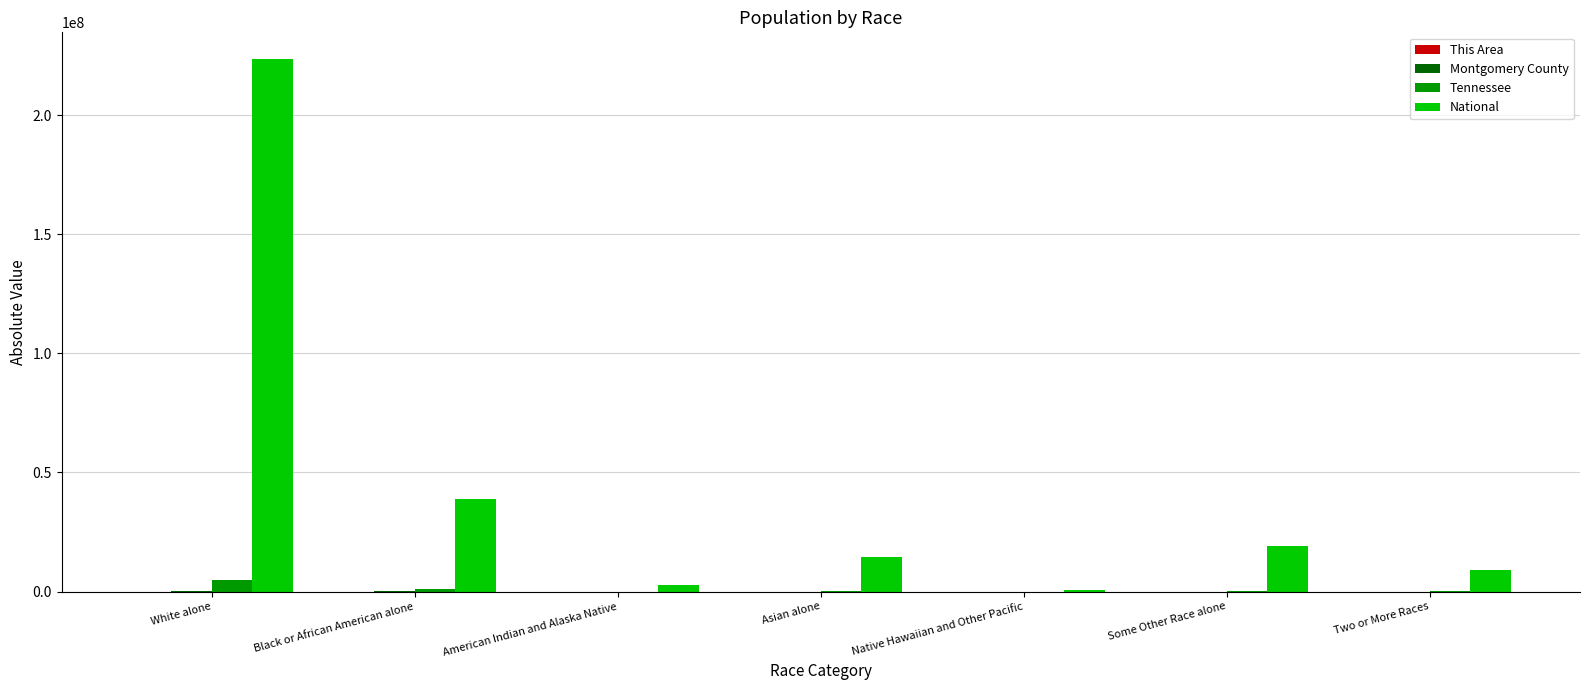

At which category is the sum across all series the highest?

White alone